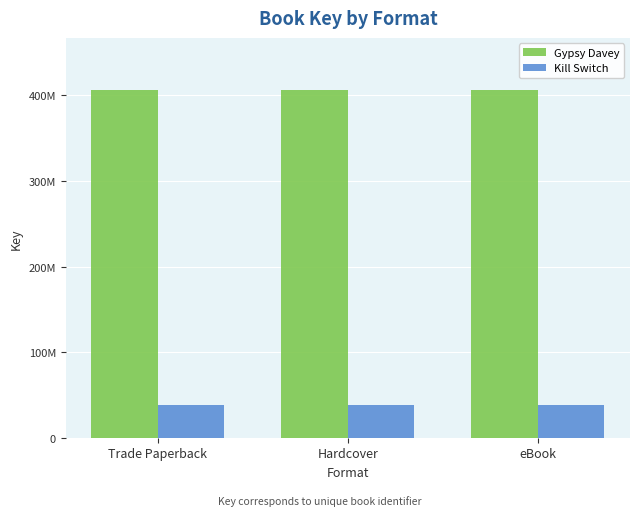

What is the value of the Kill Switch bar at the 3rd from the left?

37813958